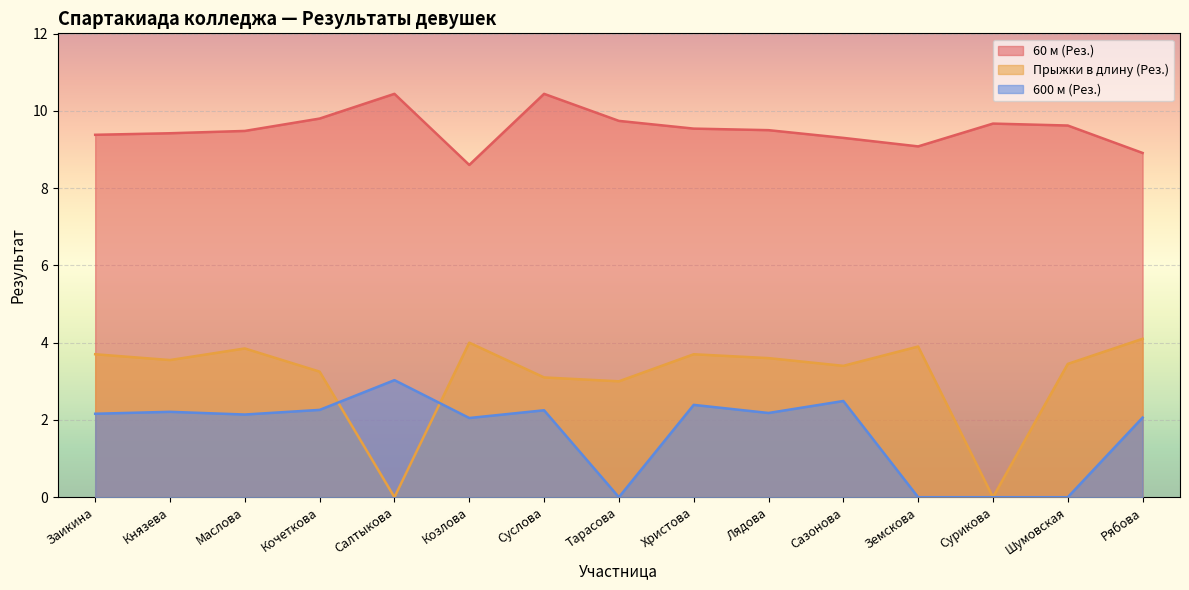

What are all the series names shown in the legend?

60 м (Рез.), Прыжки в длину (Рез.), 600 м (Рез.)